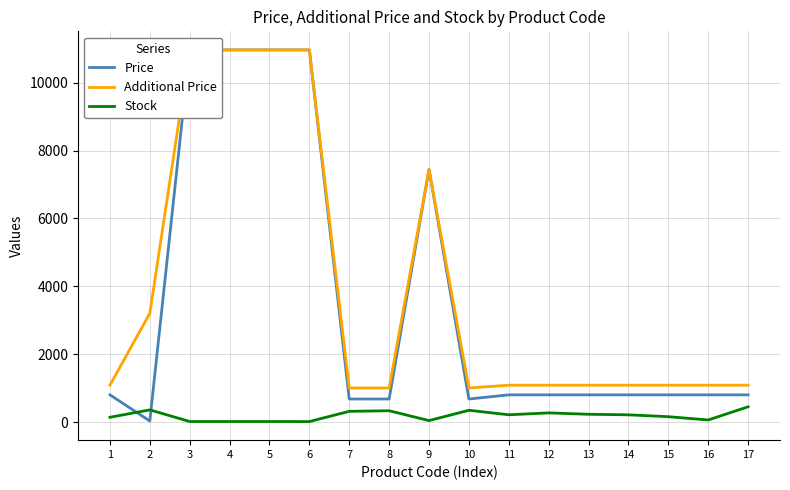

How many data points in Additional Price are above 1086?

14